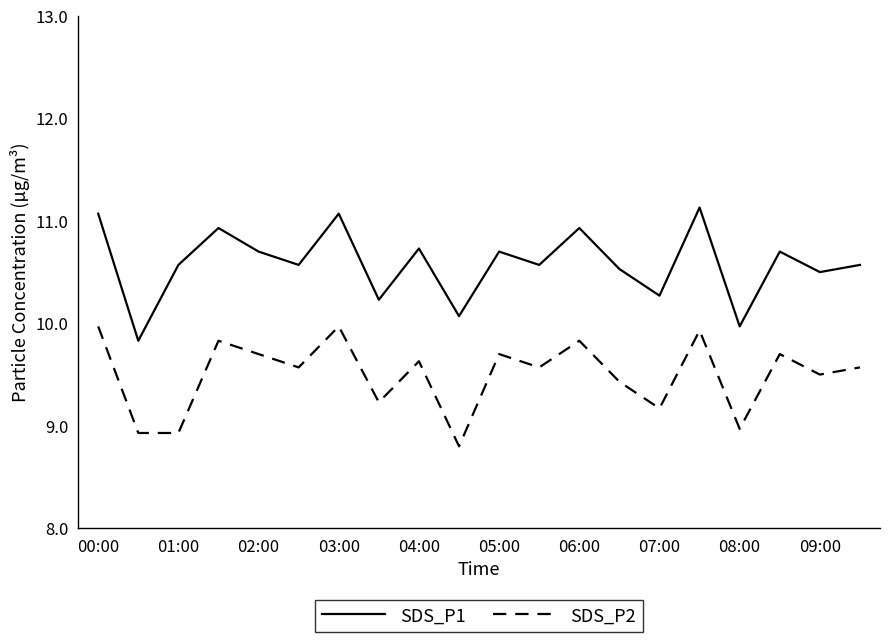

True or false: SDS_P1 and SDS_P2 cross at least once.

False